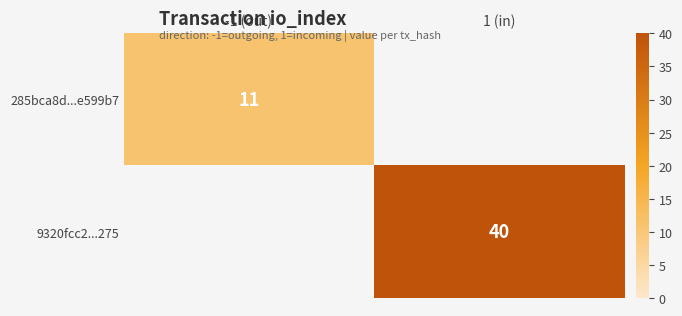

True or false: 9320fcc2...275 has a value of 67.1 at 1 (in).

False